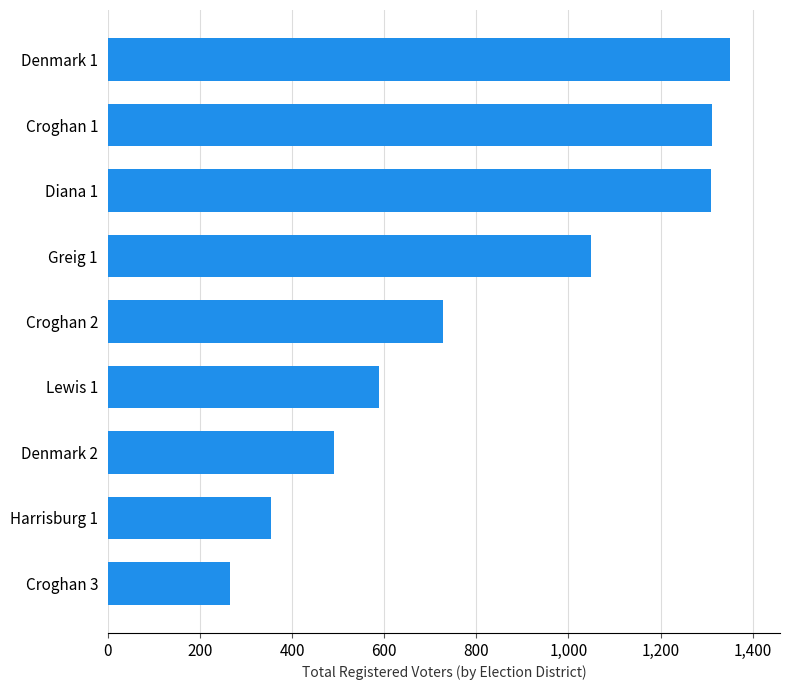

Is it true that the value at Denmark 1 is 1351?

True